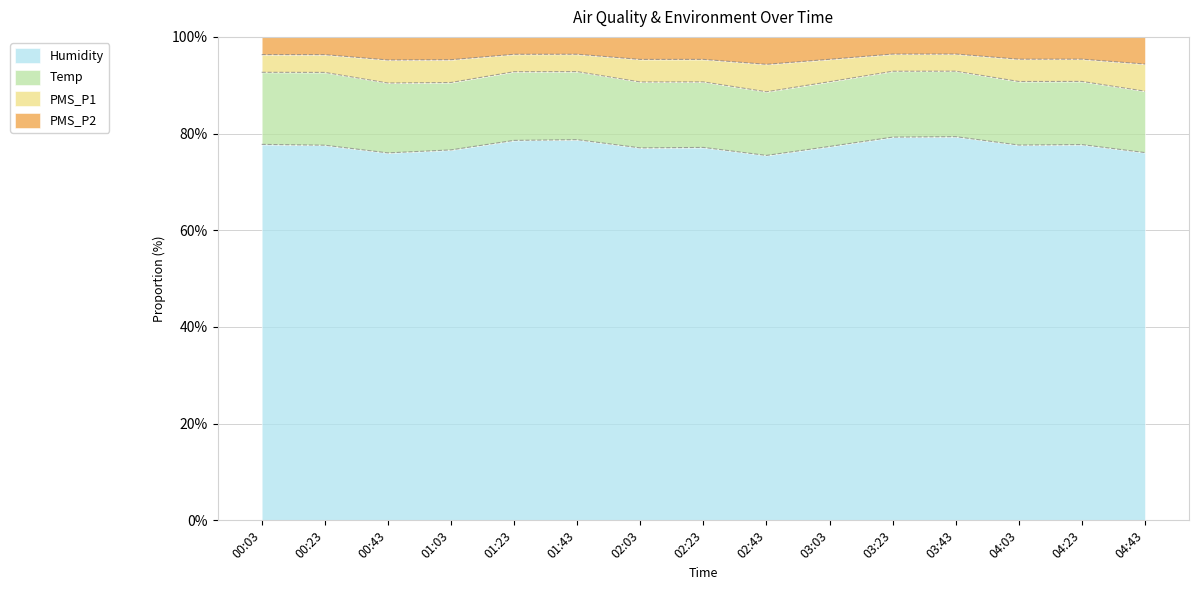

At which category is the sum across all series the highest?

03:43